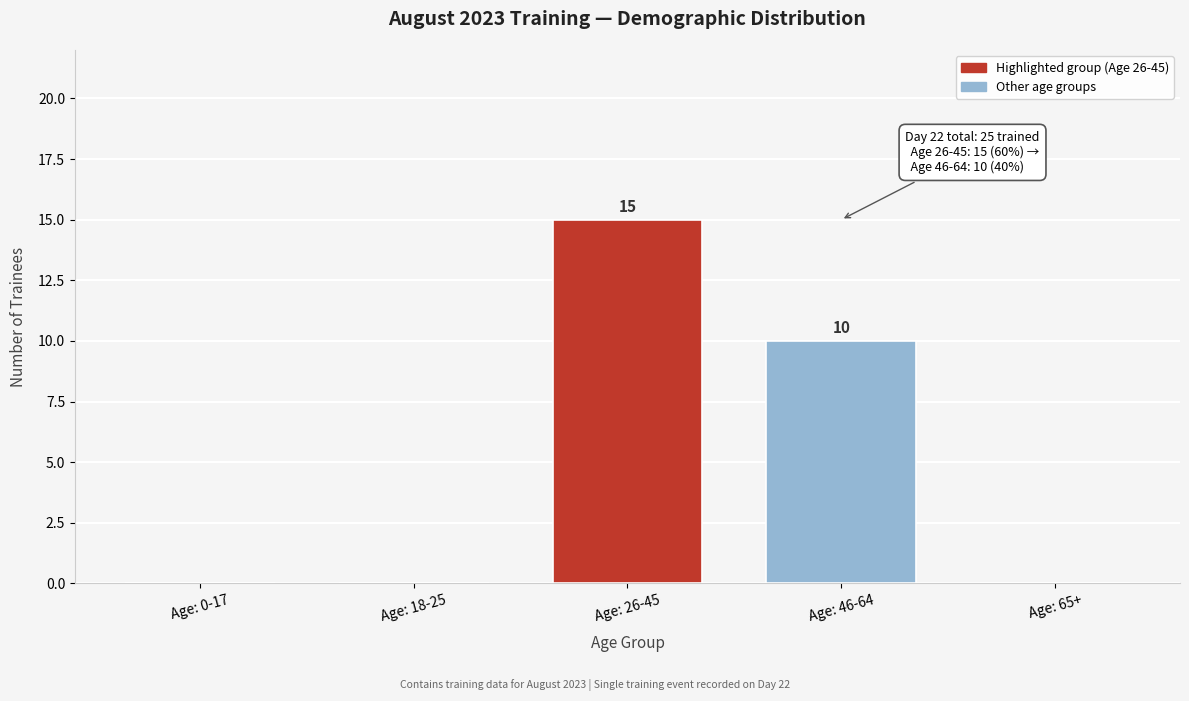

Reading left to right, list all the values displayed in this chart.

Age: 0-17=0	Age: 18-25=0	Age: 26-45=15	Age: 46-64=10	Age: 65+=0